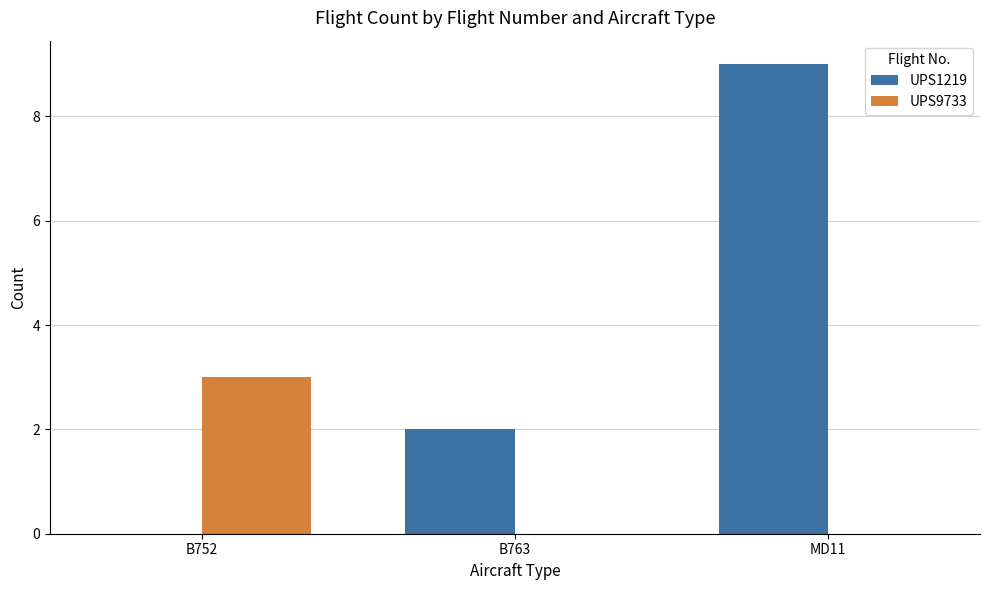

The UPS1219 series shows 1 at B763. True or false?

False